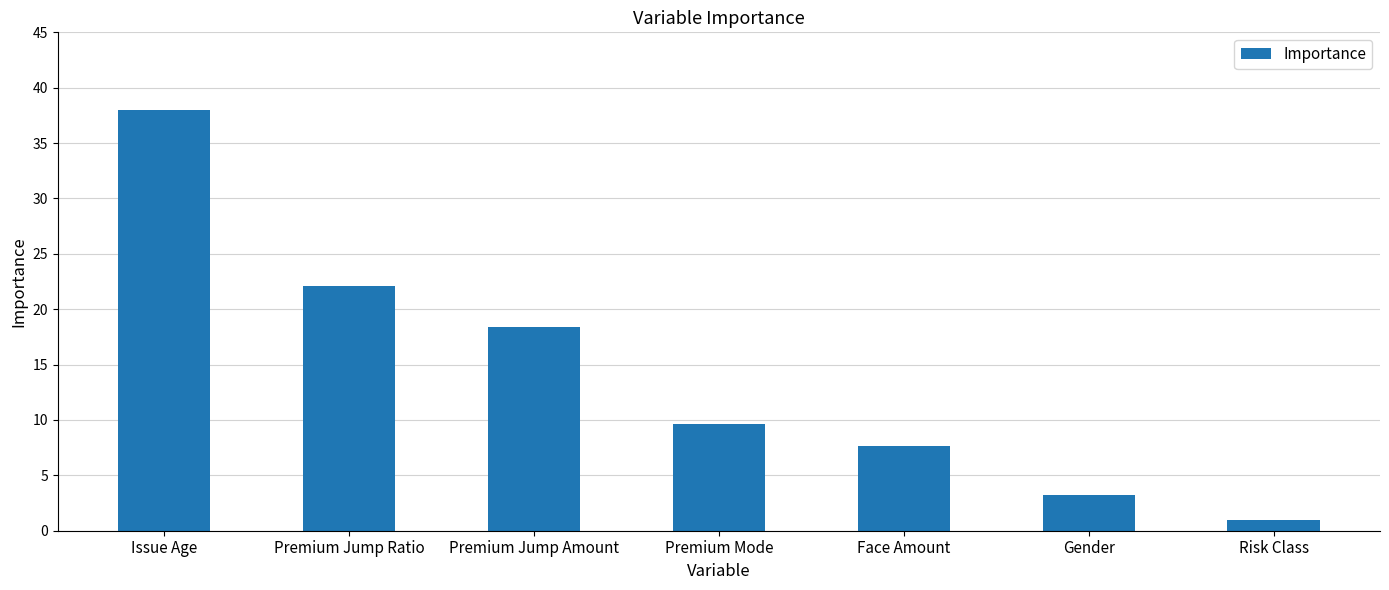

Is it true that the value at Premium Mode is 6.3?

False